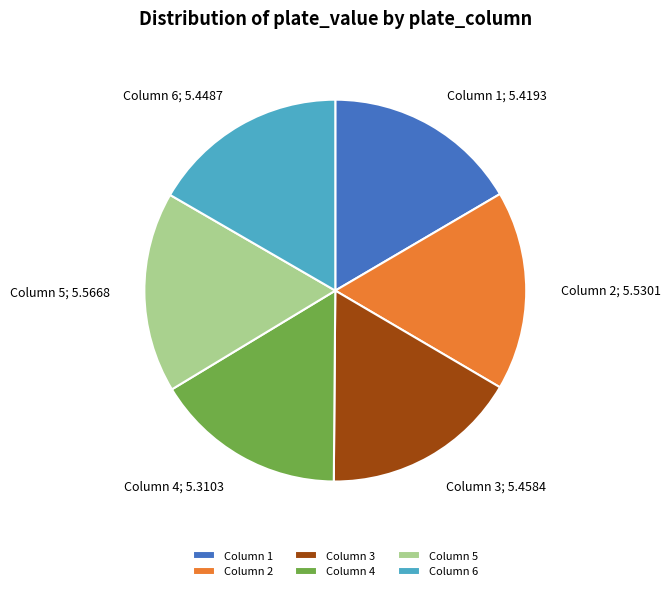

How many slices are in this pie chart?

6